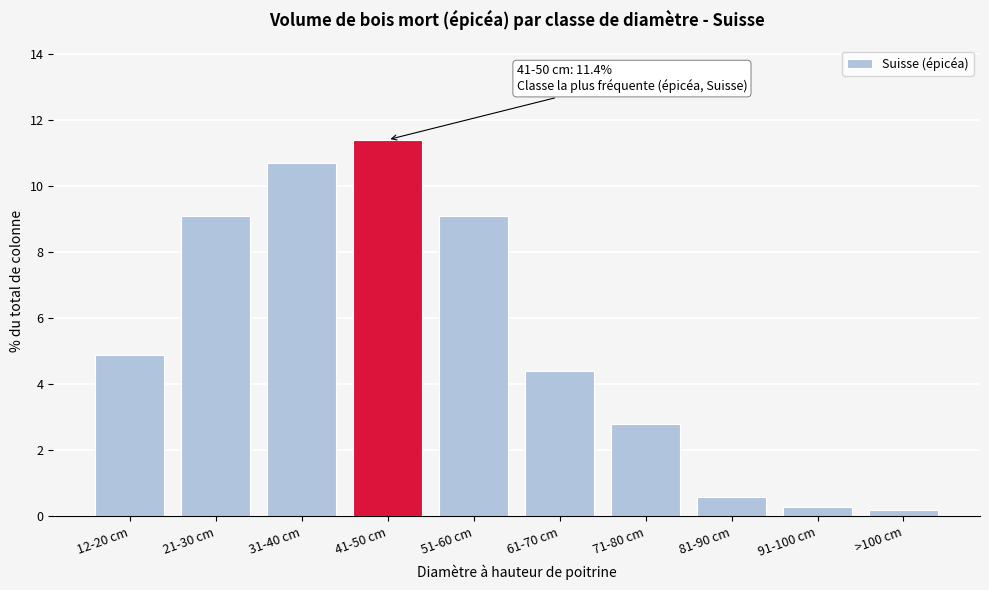

Reading left to right, what are all the values shown in this chart?

4.9	9.1	10.7	11.4	9.1	4.4	2.8	0.6	0.3	0.2